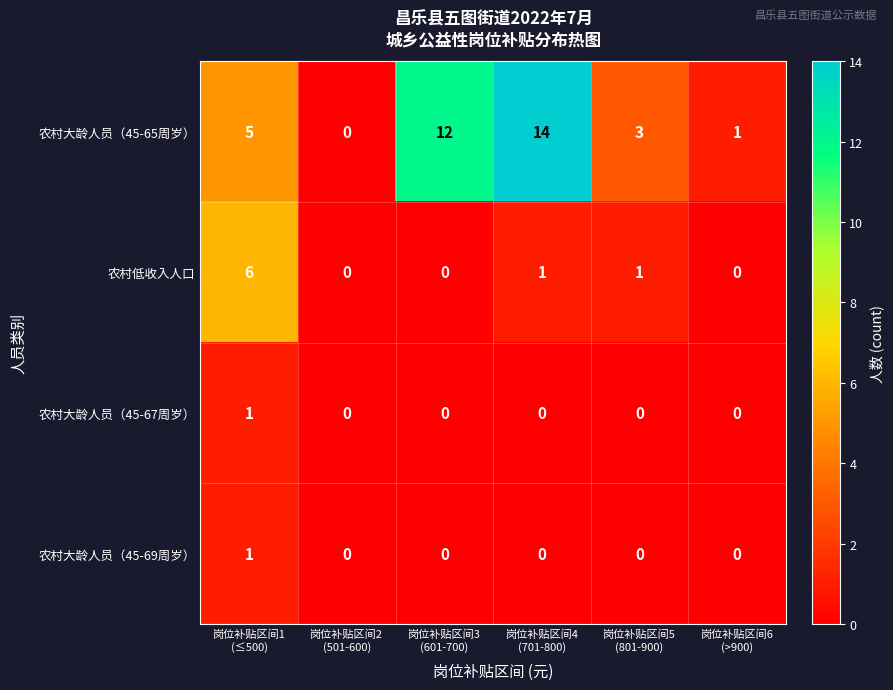

Which series has the largest range (max minus min)?

农村大龄人员（45-65周岁）